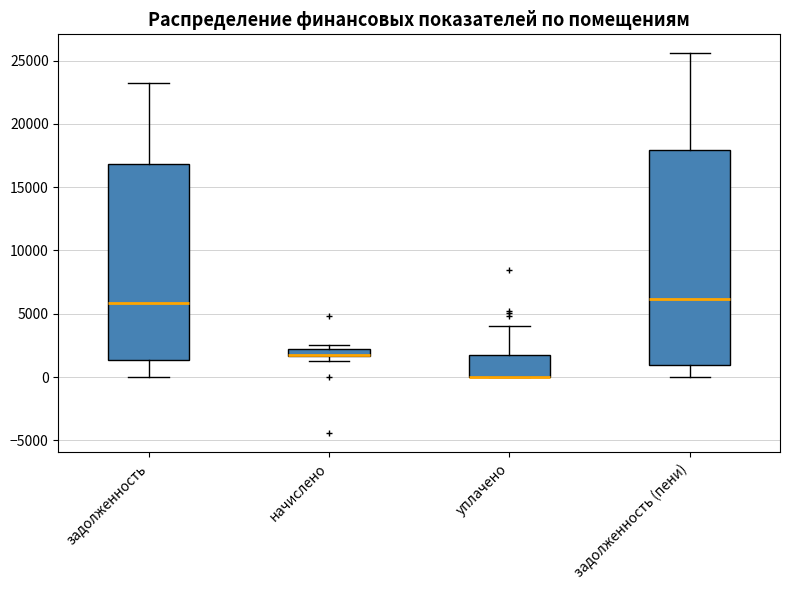

Comparing the boxes themselves (not the whiskers), which one is the tallest?

задолженность (пени)